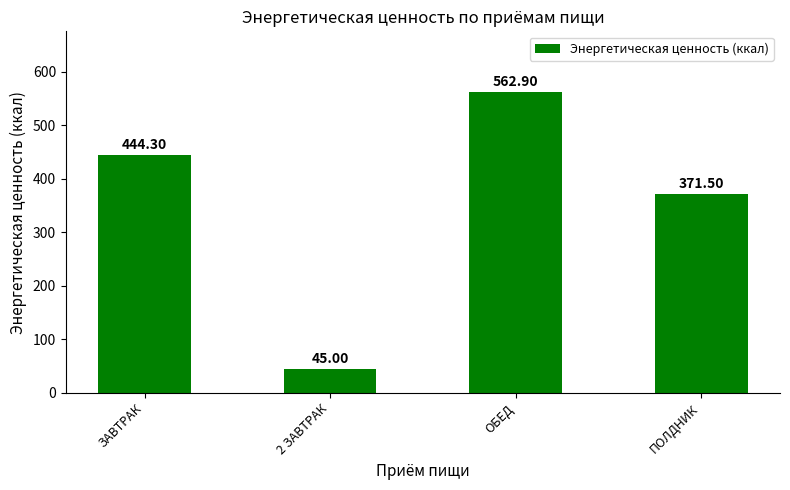

Rank the categories by value from highest to lowest.

ОБЕД, ЗАВТРАК, ПОЛДНИК, 2 ЗАВТРАК